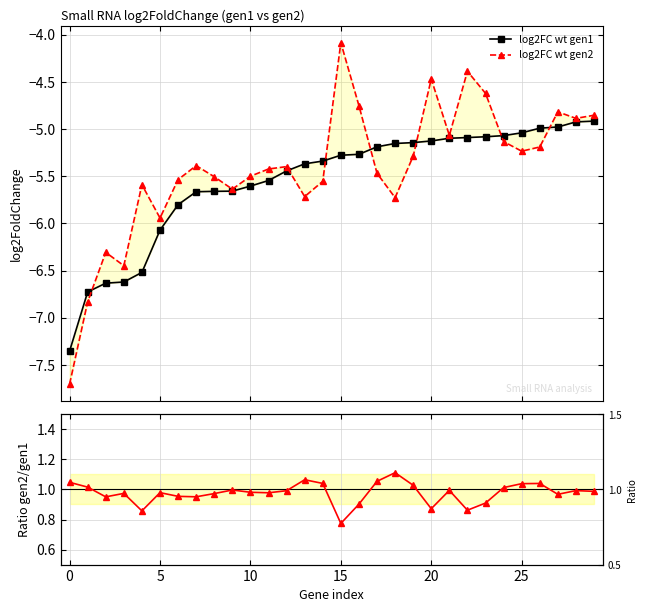

What is the highest value of the log2FC wt gen1 series?

-4.9